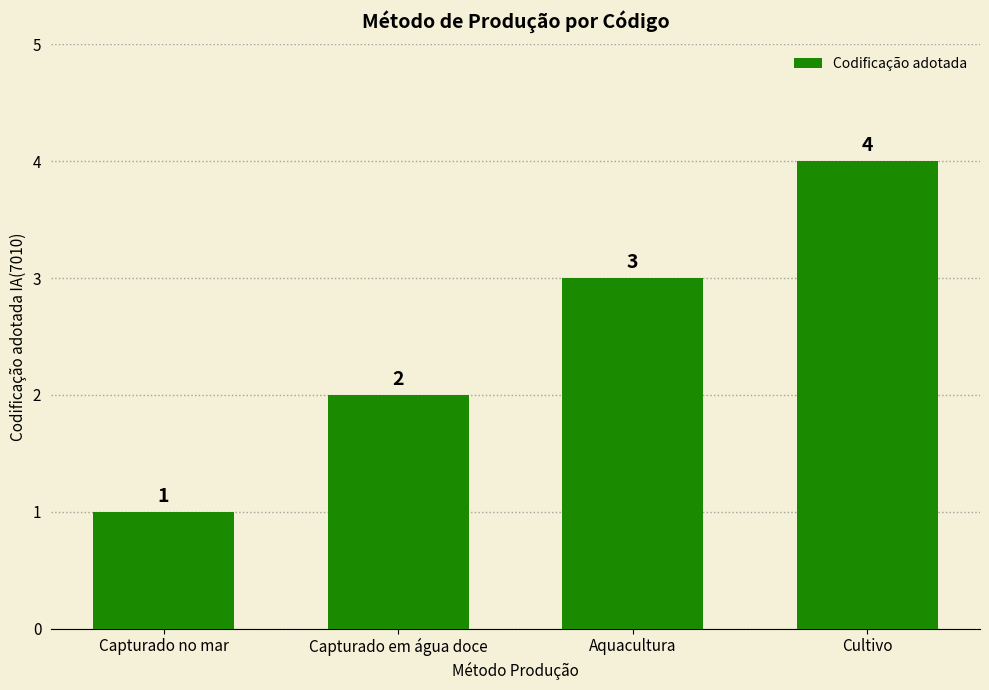

Which label corresponds to the smallest value in the chart?

Capturado no mar